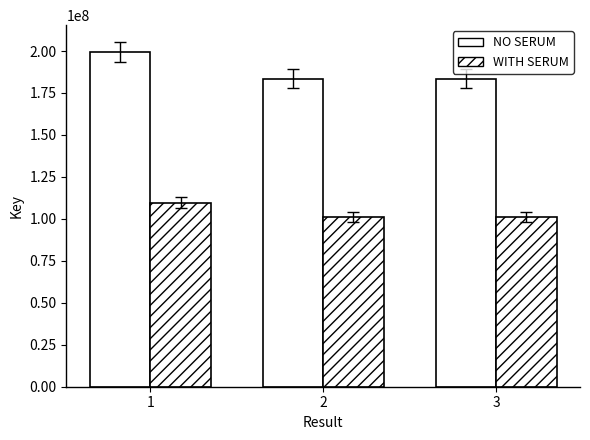

How many values in the NO SERUM series are below 183526539?

1